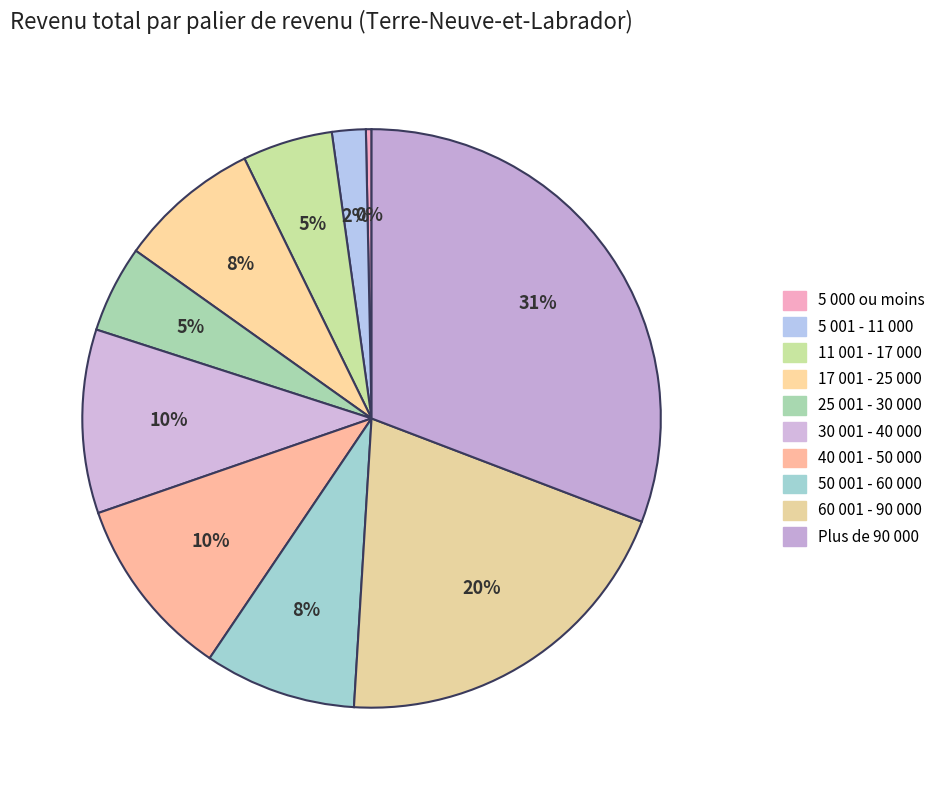

What is the change in value from 17 001 - 25 000 to 30 001 - 40 000?

+371923